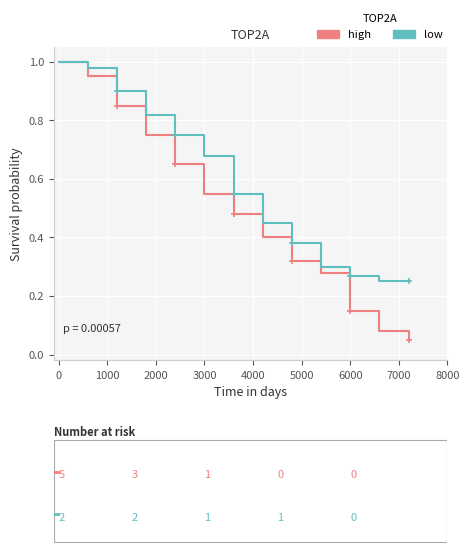

List the series in order of their overall mean, highest first.

low, high